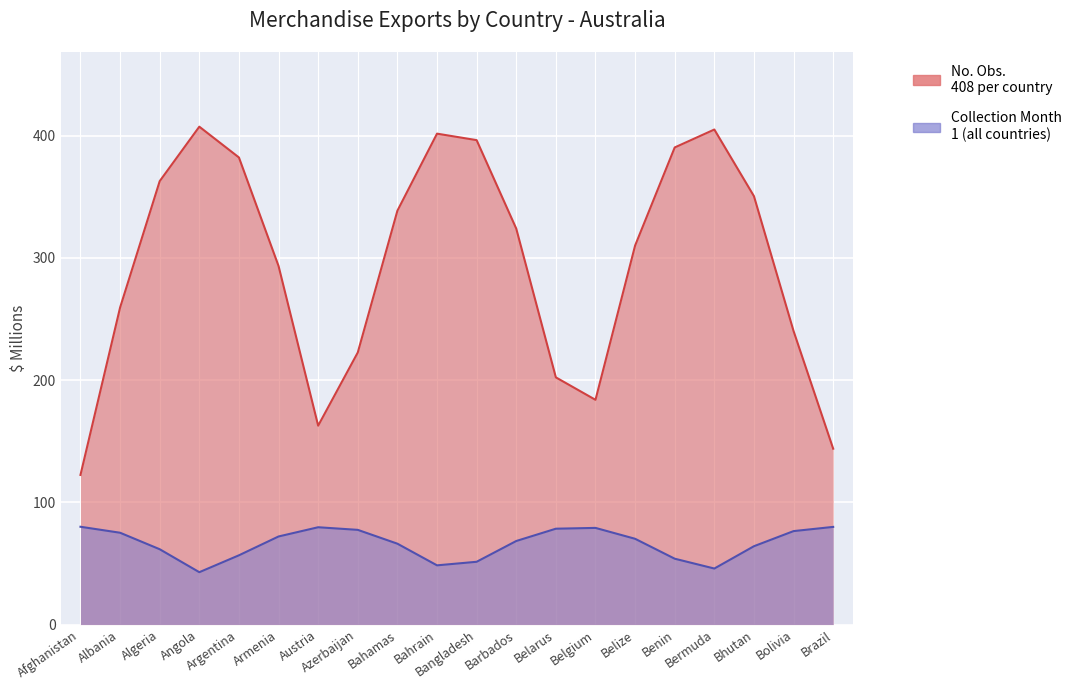

The value of No. Obs. at Belize is 683. True or false?

False